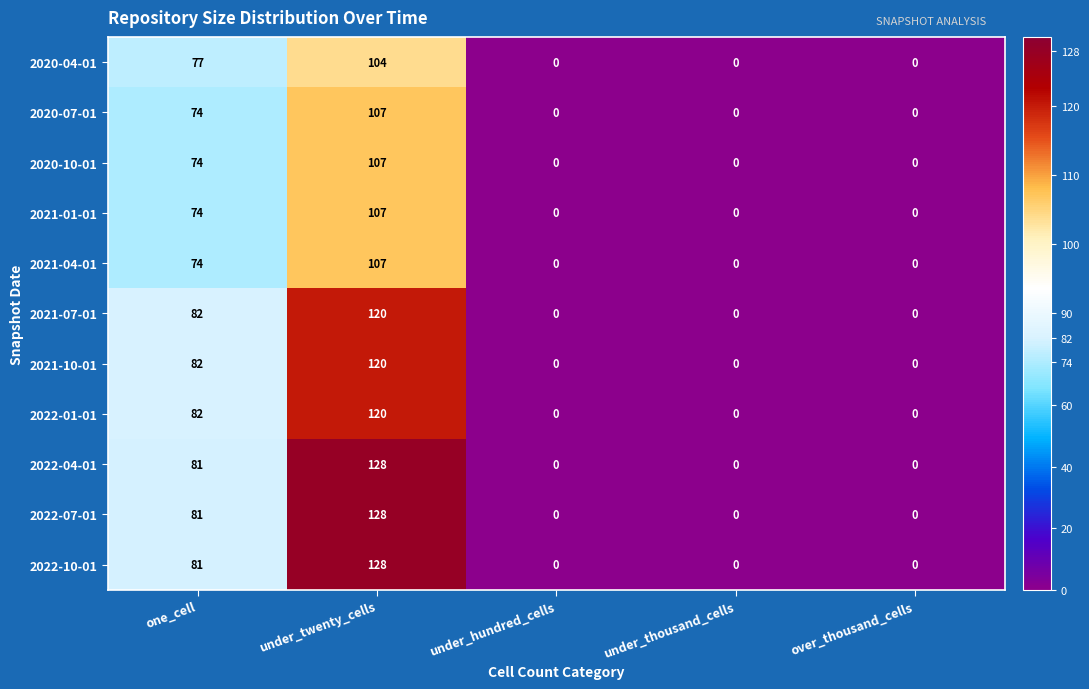

The 2020-07-01 series shows 55 at under_hundred_cells. True or false?

False